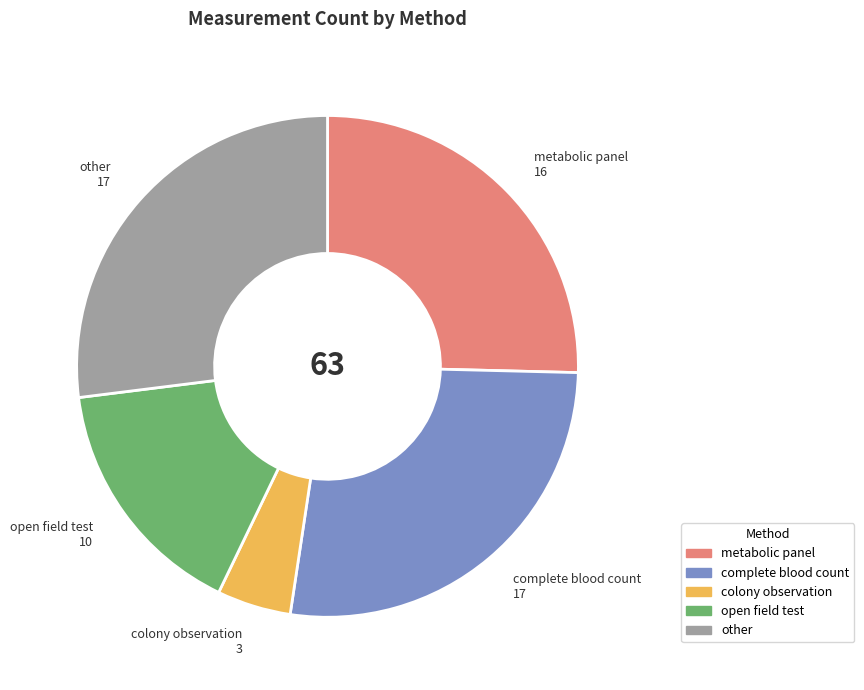

Approximately how many times larger is the value at metabolic panel compared to open field test?

1.6